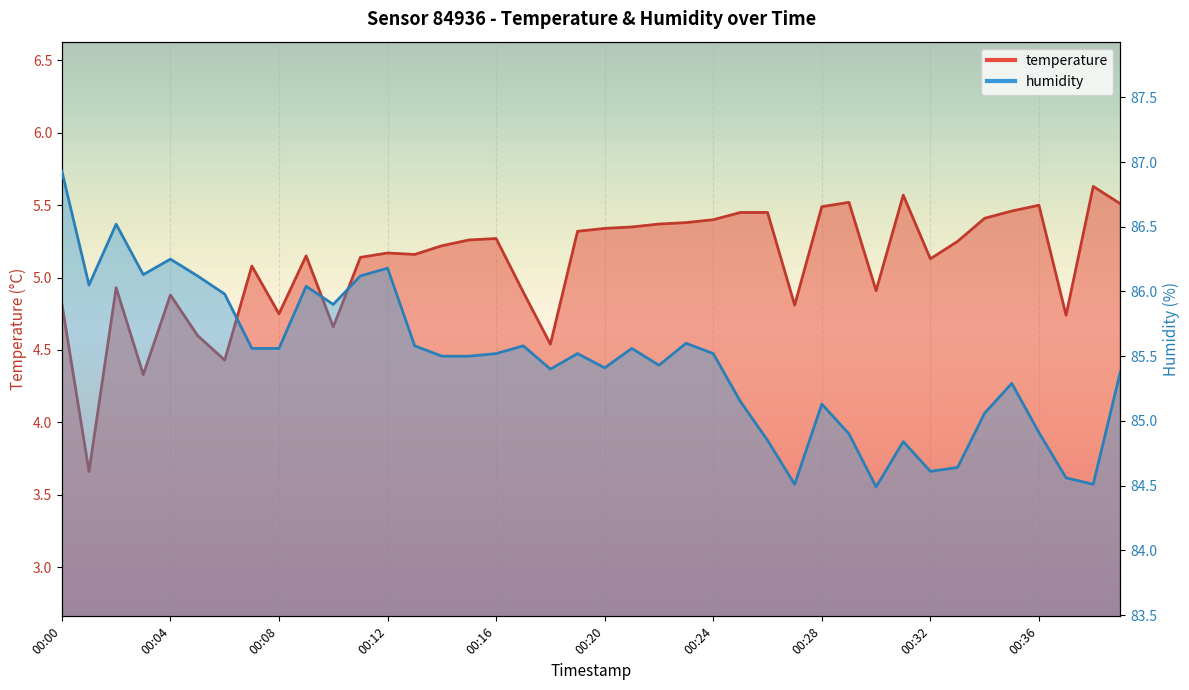

What is the lowest value of the humidity series?

84.5